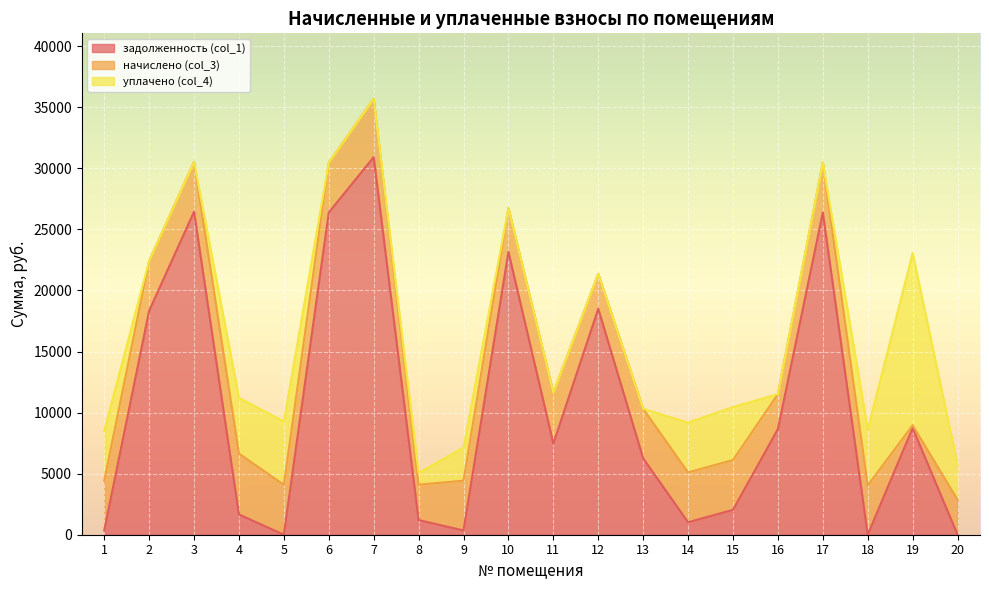

Between which two adjacent categories do уплачено (col_4) and задолженность (col_1) first intersect?

1 and 2